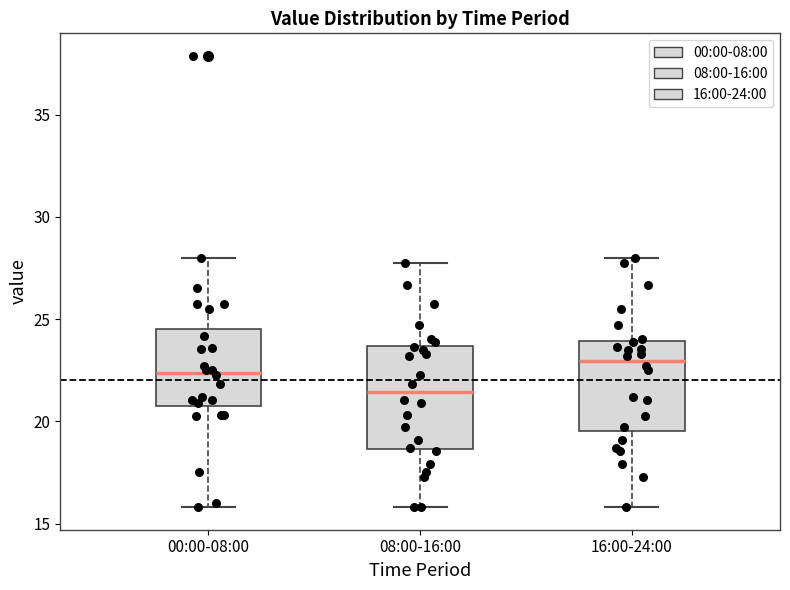

Comparing the boxes themselves (not the whiskers), which one is the tallest?

08:00-16:00